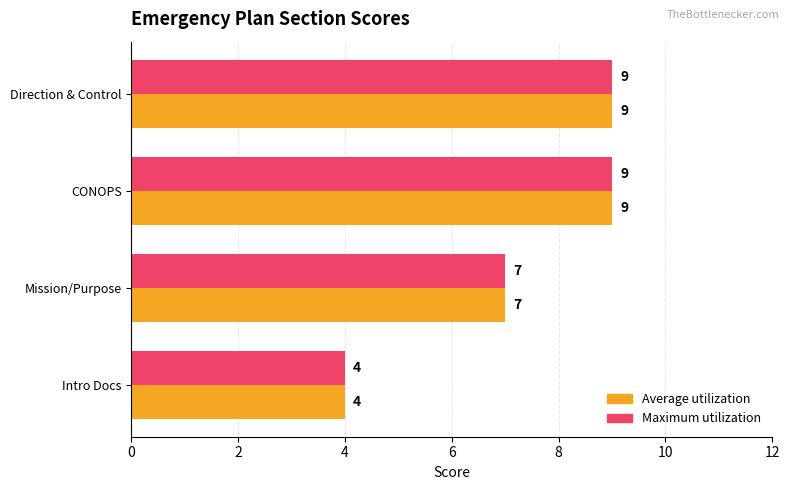

What is the sum of all Maximum utilization values?

29